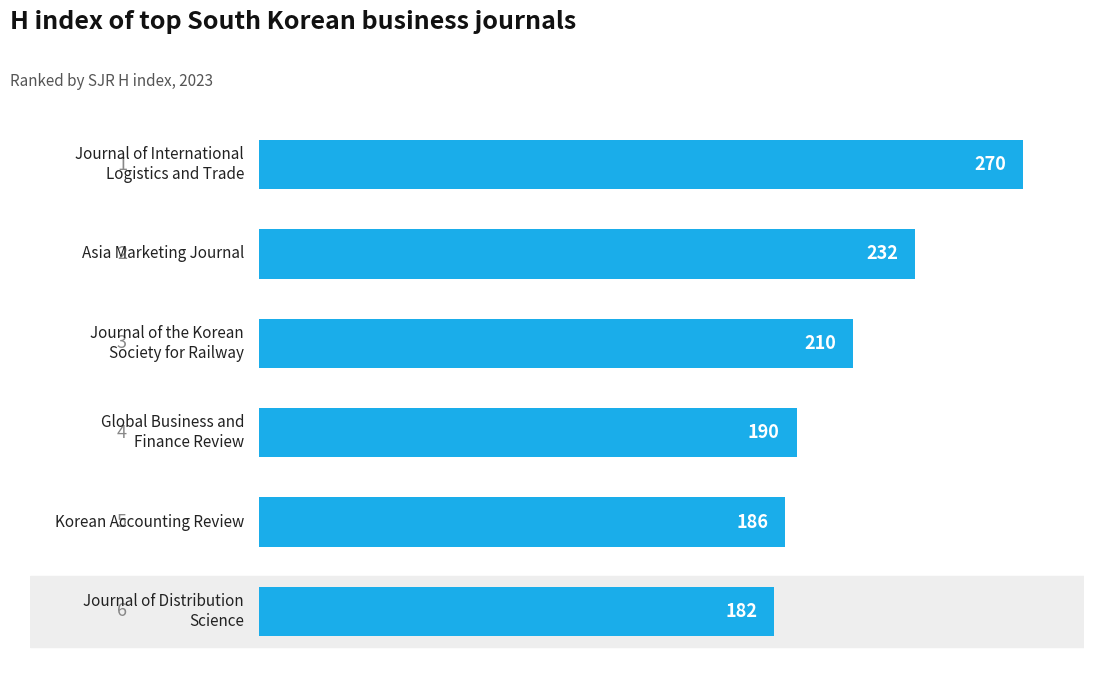

What is the greatest value displayed?

270